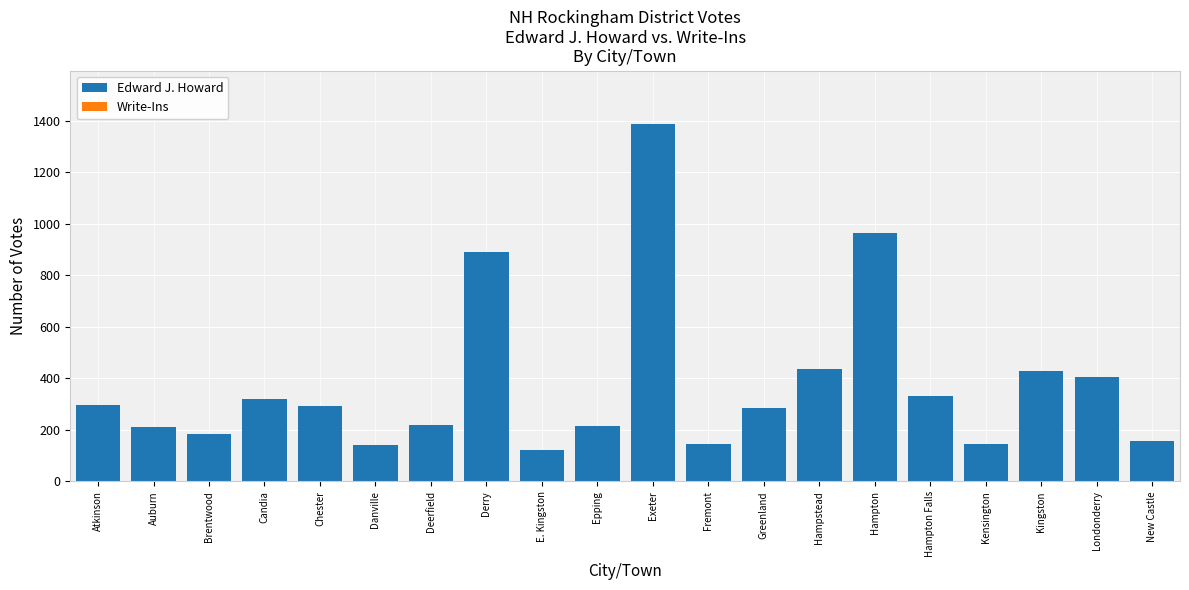

What is the maximum value shown in the chart?

1387